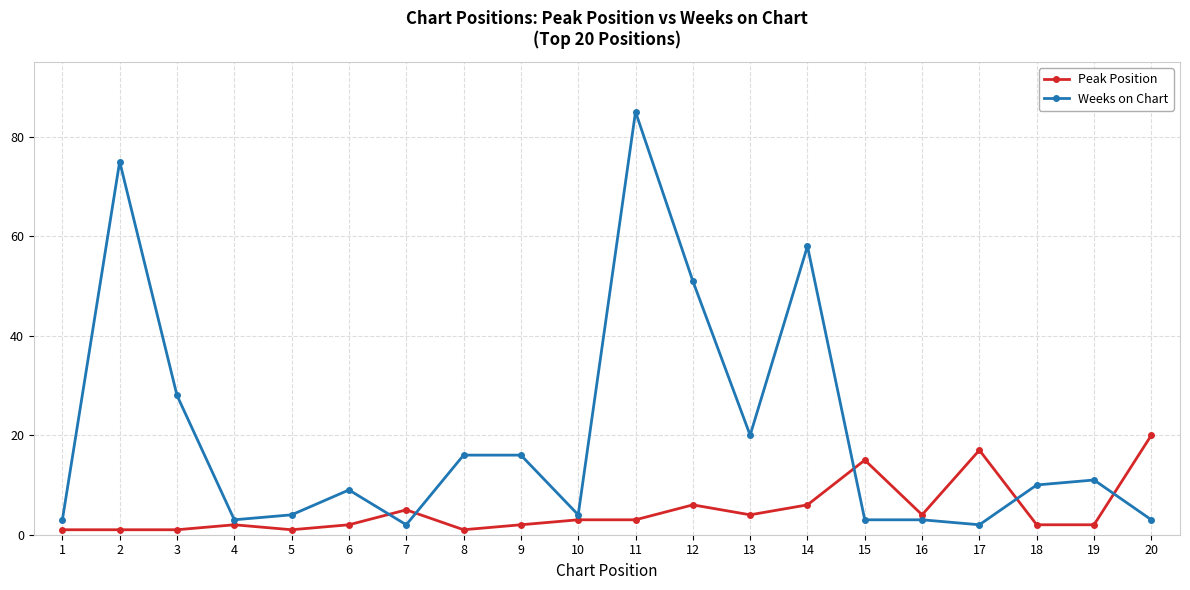

Is it true that Peak Position equals 10 at 15?

False